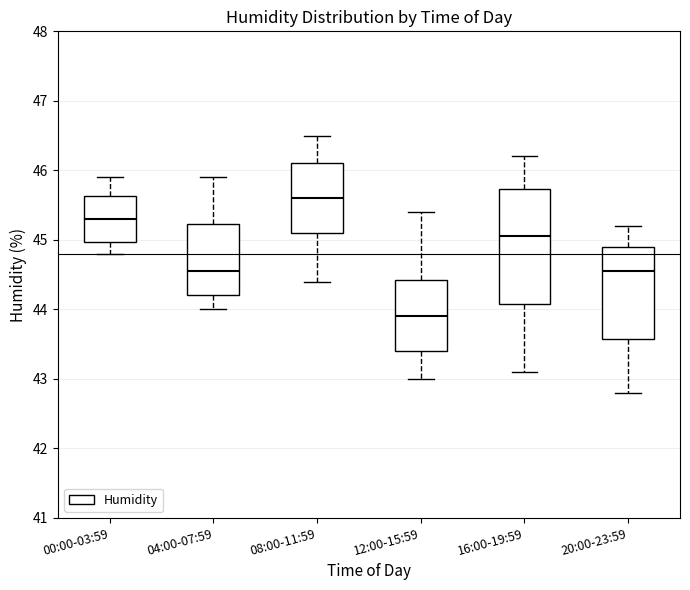

Reading left to right, read every box against the y-axis: the position of its median line, the range the box covers, and the ends of its whiskers. The values are not printed on the chart, so give them approximately, as read against the axis.

00:00-03:59: median 45.3, box 45.0 to 45.6, whiskers 44.8 to 45.9
04:00-07:59: median 44.6, box 44.2 to 45.2, whiskers 44.0 to 45.9
08:00-11:59: median 45.6, box 45.1 to 46.1, whiskers 44.4 to 46.5
12:00-15:59: median 43.9, box 43.4 to 44.4, whiskers 43.0 to 45.4
16:00-19:59: median 45.1, box 44.1 to 45.7, whiskers 43.1 to 46.2
20:00-23:59: median 44.6, box 43.6 to 44.9, whiskers 42.8 to 45.2